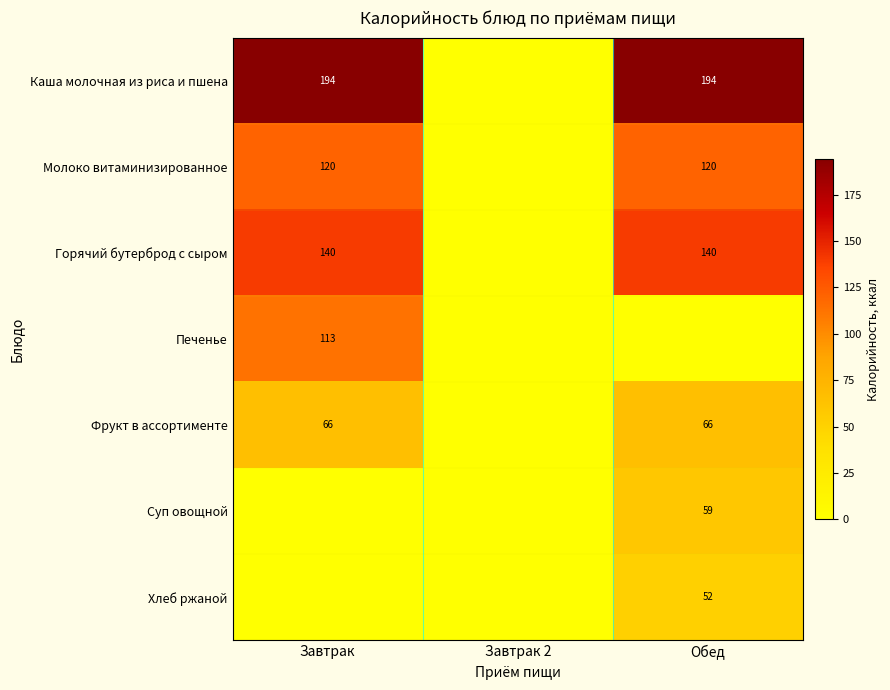

What is the greatest value displayed?

194.3